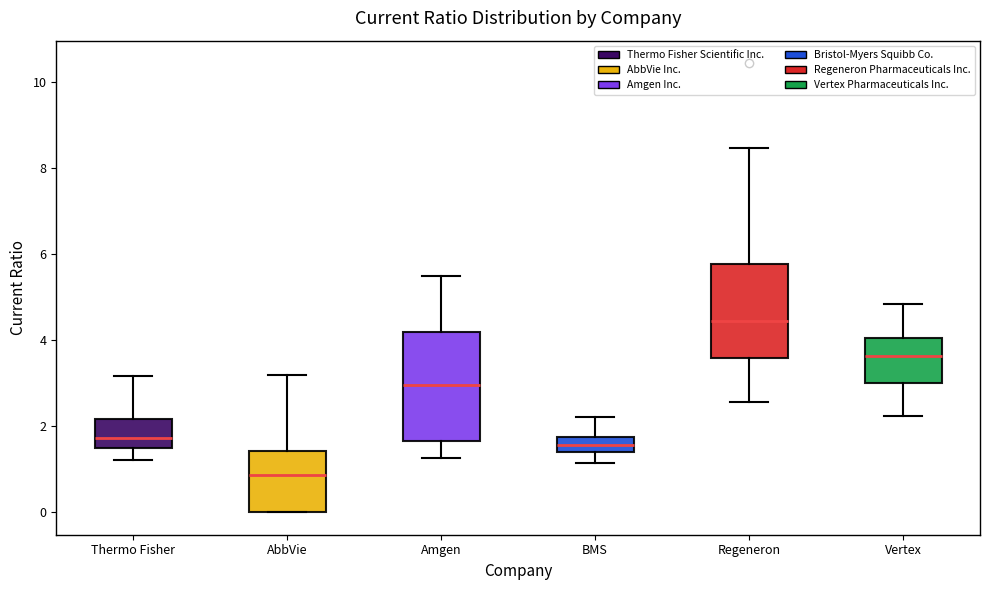

Reading left to right, read every box against the y-axis: the position of its median line, the range the box covers, and the ends of its whiskers. The values are not printed on the chart, so give them approximately, as read against the axis.

Thermo Fisher: median 1.8, box 1.4 to 2.2, whiskers 1.2 to 3.2
AbbVie: median 0.8, box 0.0 to 1.4, whiskers 0.0 to 3.2
Amgen: median 3.0, box 1.6 to 4.2, whiskers 1.2 to 5.4
BMS: median 1.6, box 1.4 to 1.8, whiskers 1.2 to 2.2
Regeneron: median 4.4, box 3.6 to 5.8, whiskers 2.6 to 8.4
Vertex: median 3.6, box 3.0 to 4.0, whiskers 2.2 to 4.8